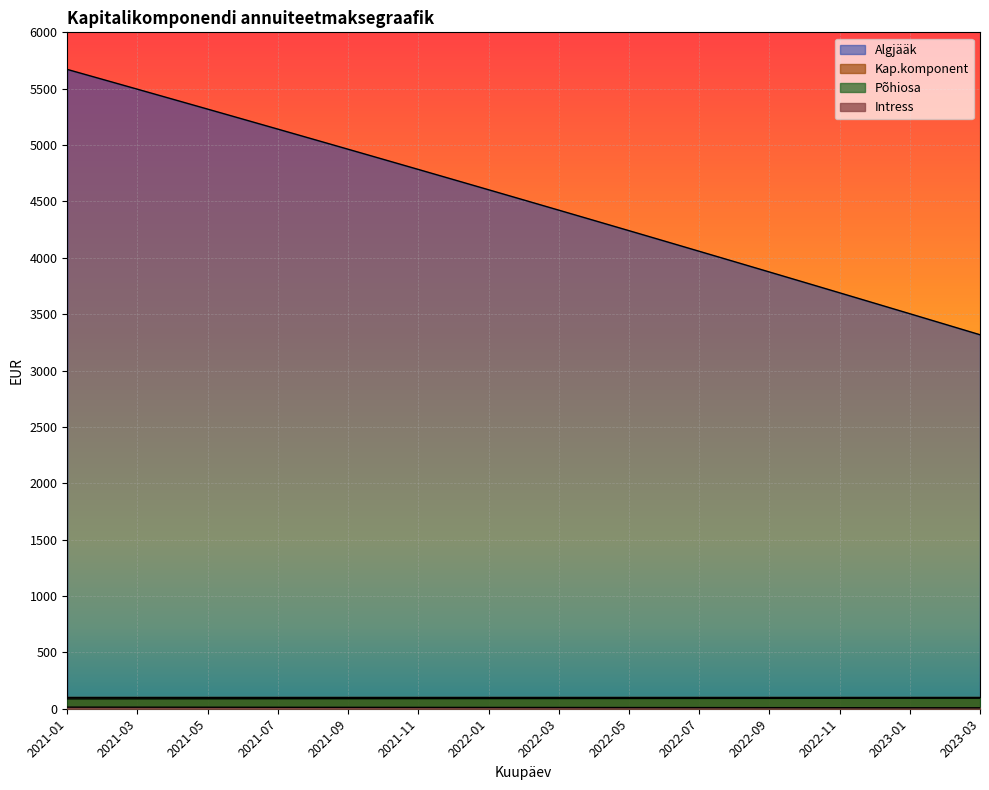

What is the difference between the highest and lowest values at 2022-04?

4321.1